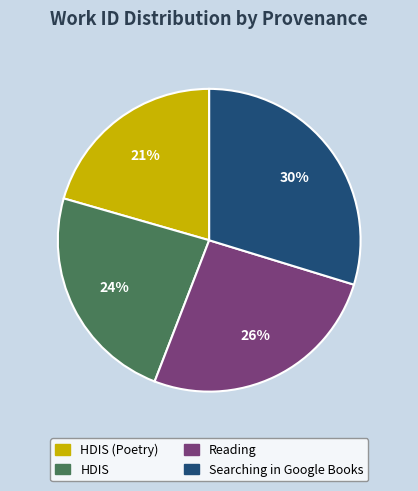

Which category has the smallest portion of the pie?

HDIS (Poetry)